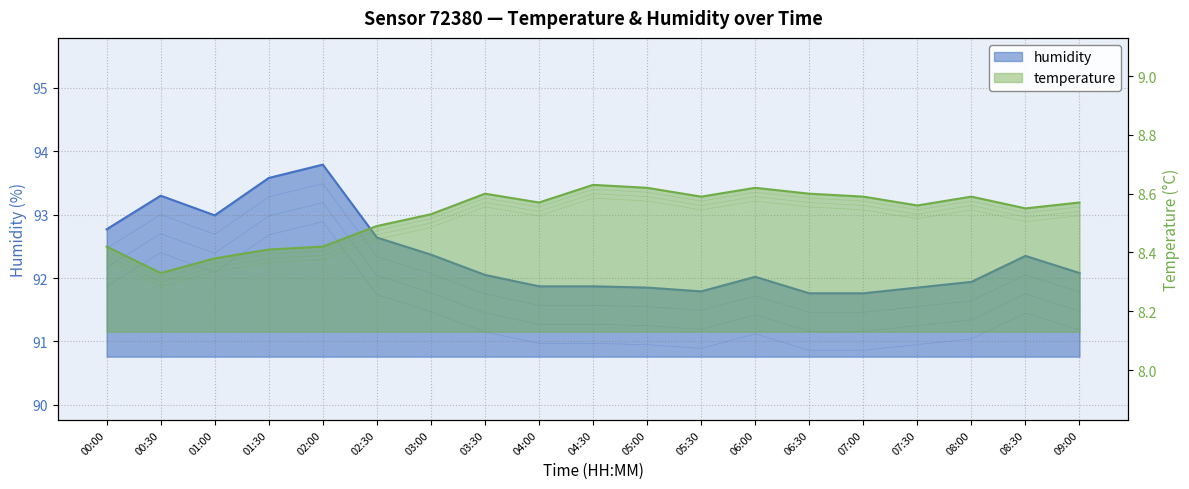

Reading right to left, extract all data points from this chart.

humidity: 92.1	92.3	91.9	91.8	91.8	91.8	92.0	91.8	91.8	91.9	91.9	92.0	92.4	92.6	93.8	93.6	93.0	93.3	92.8
temperature: 8.6	8.6	8.6	8.6	8.6	8.6	8.6	8.6	8.6	8.6	8.6	8.6	8.5	8.5	8.4	8.4	8.4	8.3	8.4